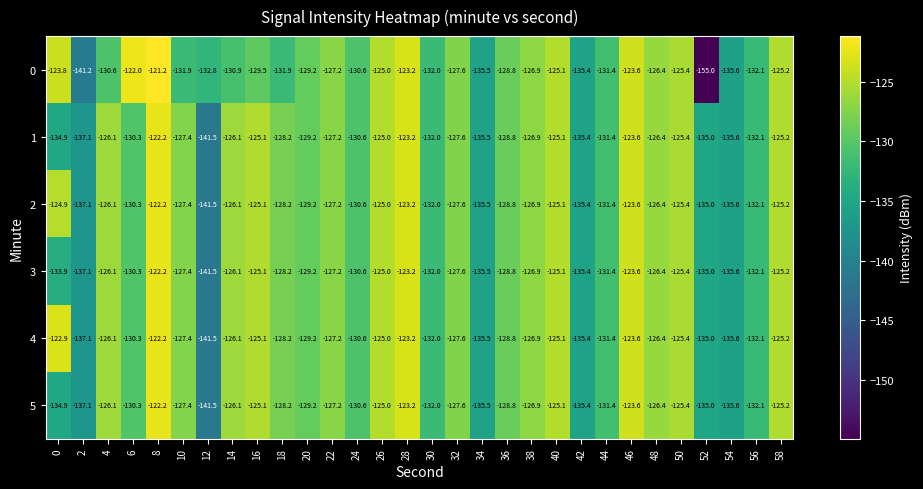

What is the minimum value shown in the chart?

-155.0